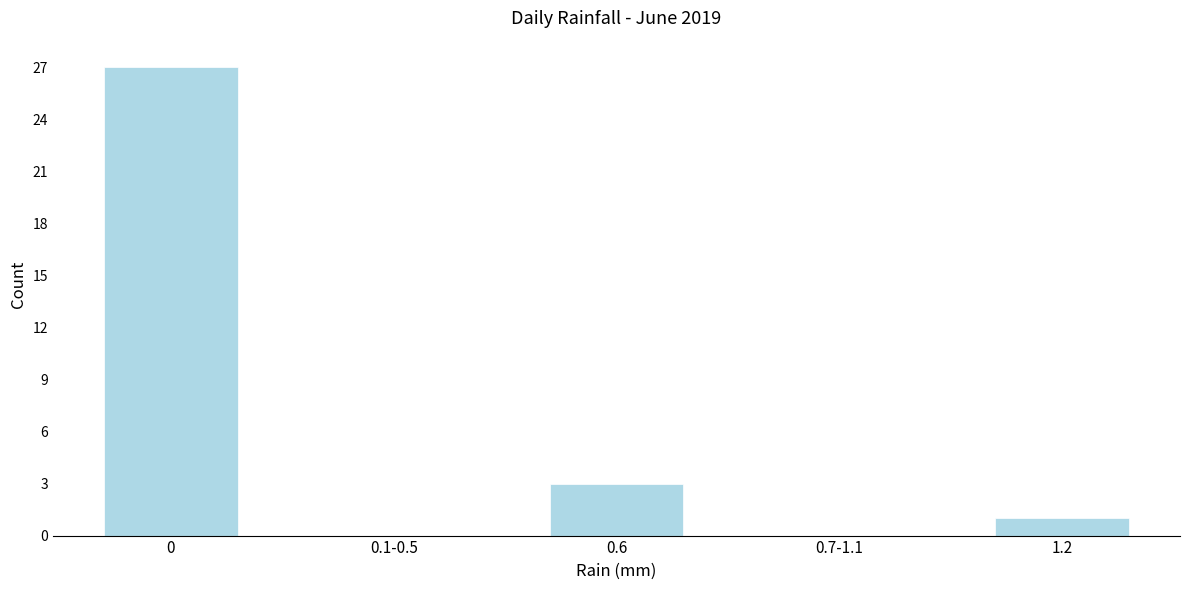

Reading right to left, list all the values displayed in this chart.

1.2=1	0.7-1.1=0	0.6=3	0.1-0.5=0	0=27